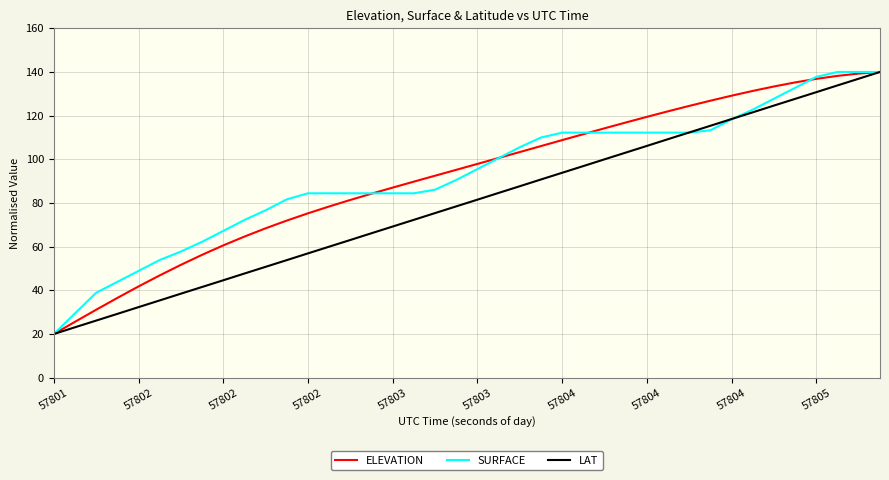

What is the minimum value shown in the chart?

20.0